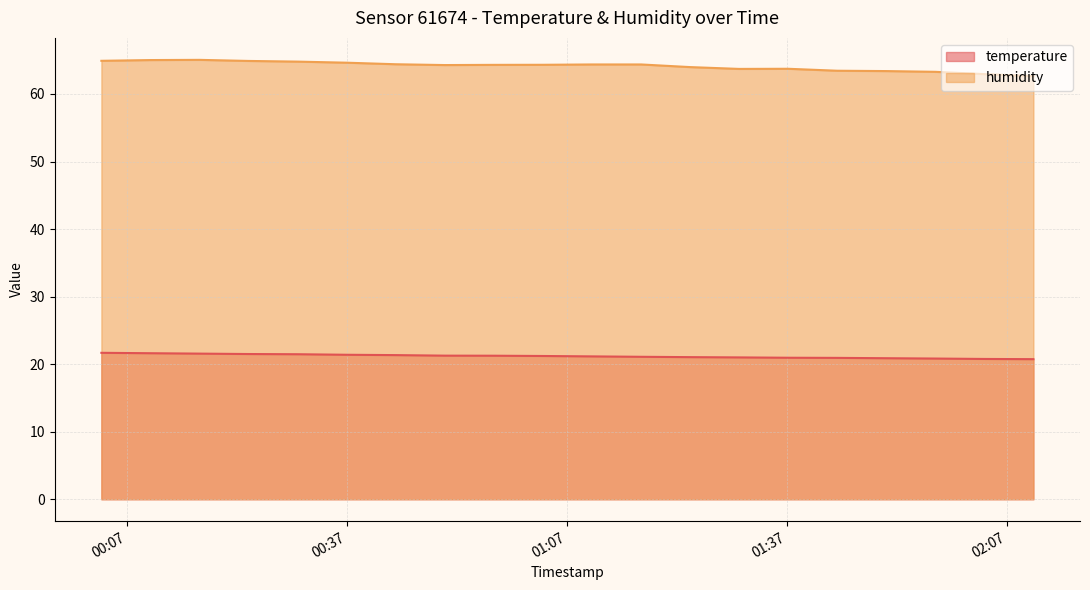

What are all the series names shown in the legend?

temperature, humidity